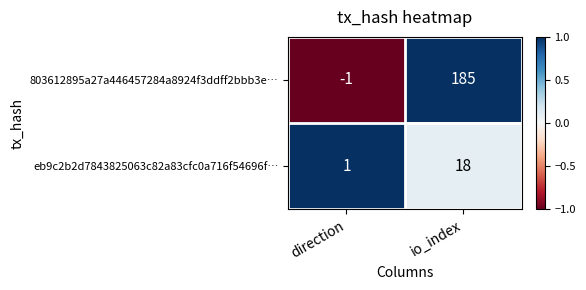

What value does the 803612895a27a446457284a8924f3ddff2bbb3e… series have at io_index, to the nearest 5?

185